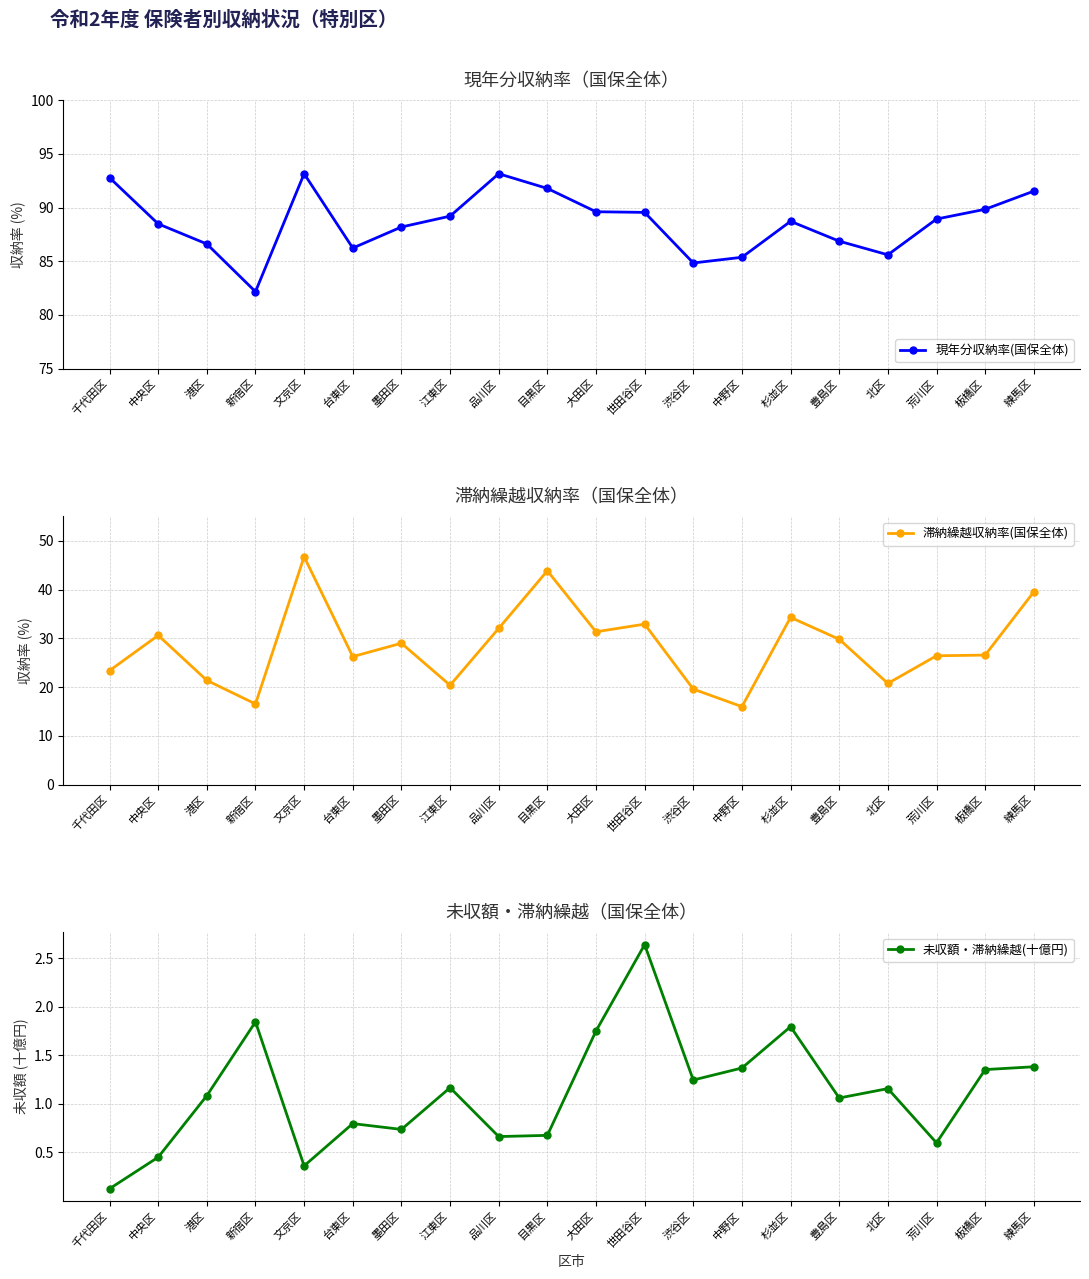

Is it true that 未収額・滞納繰越(十億円) equals 1.4 at 板橋区?

True